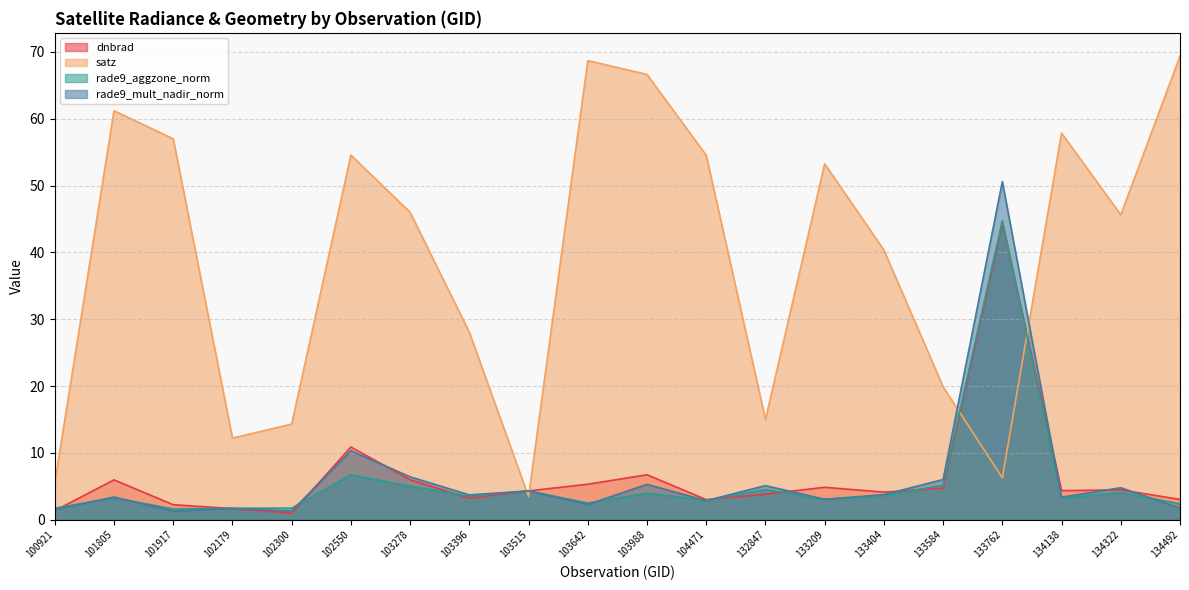

Which category has the lowest value in the dnbrad series?

102300